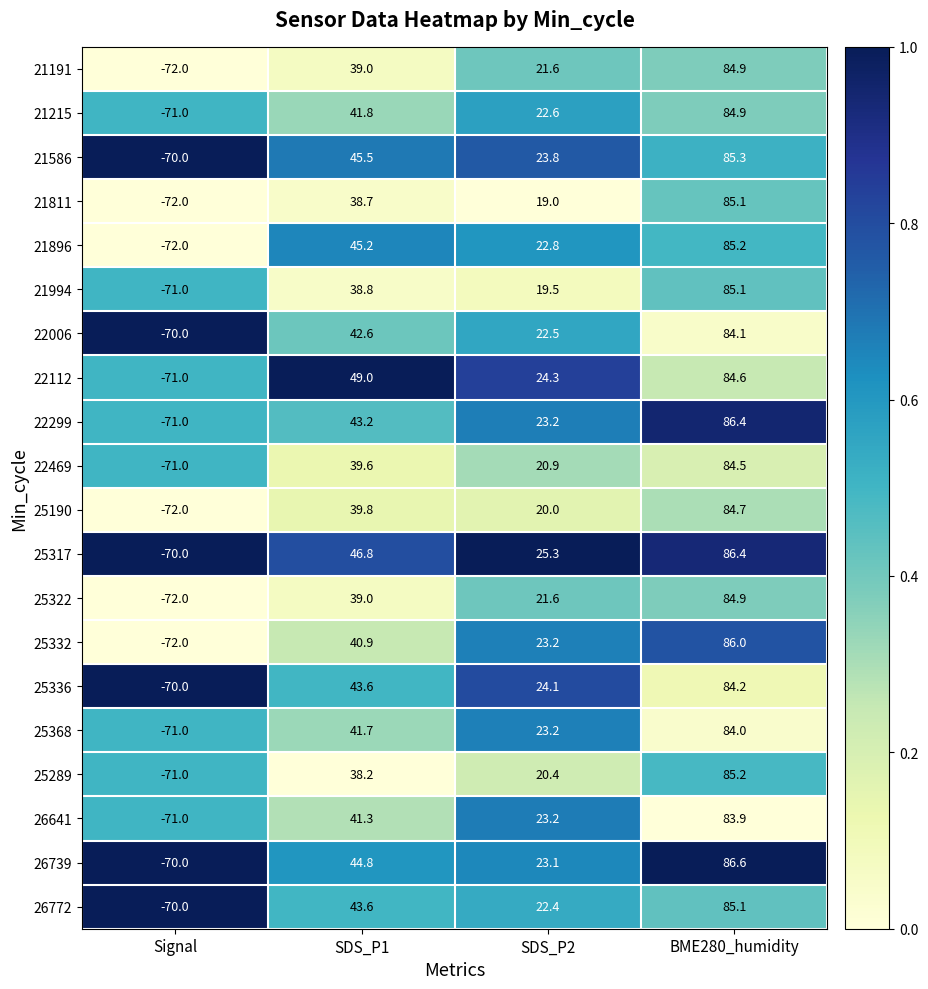

True or false: 26641 has a value of 23.2 at SDS_P2.

True